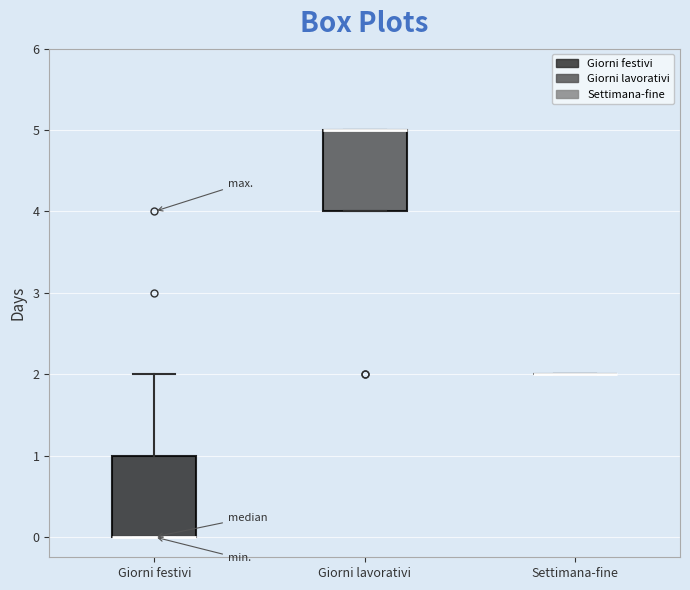

Reading left to right, read every box against the y-axis: the position of its median line, the range the box covers, and the ends of its whiskers. The values are not printed on the chart, so give them approximately, as read against the axis.

Giorni festivi: median 0 (drawn on the box's lower edge), box 0 to 1, whiskers 0 to 2
Giorni lavorativi: median 5 (drawn on the box's upper edge), box 4 to 5, whiskers 4 to 5
Settimana-fine: box collapsed to a line at 2, whiskers 2 to 2